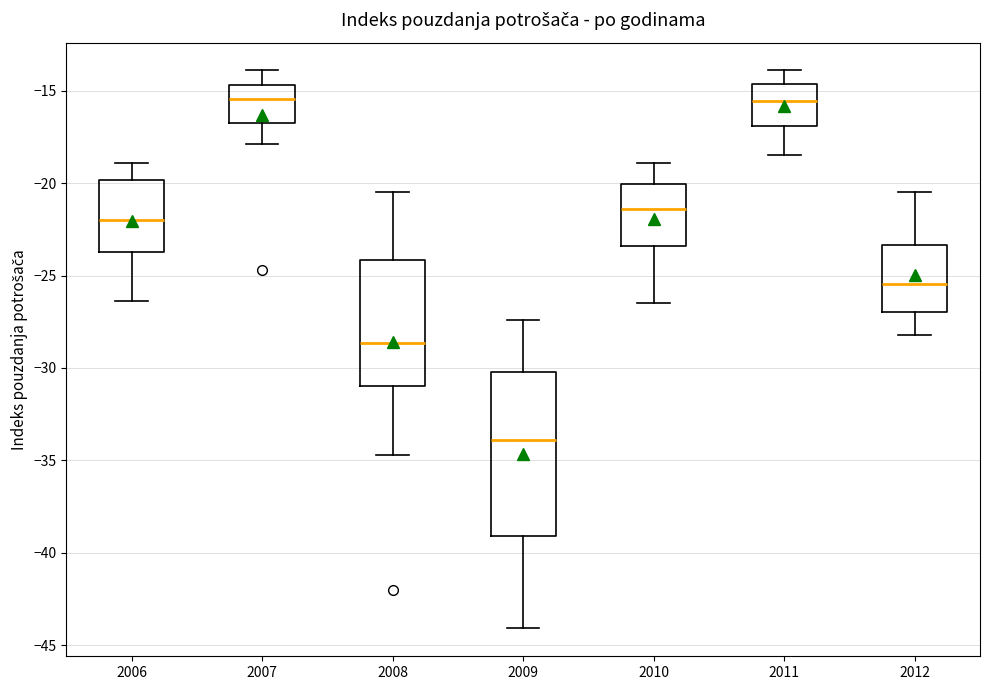

Reading left to right, transcribe this box plot: for each box, give where its median line is, the range the box spans, and where its two whiskers end, as read against the y-axis. The values are not printed on the chart, so give them approximately, as read against the axis.

2006: median -22.0, box -23.5 to -20.0, whiskers -26.5 to -19.0
2007: median -15.5, box -16.5 to -14.5, whiskers -18.0 to -14.0
2008: median -28.5, box -31.0 to -24.0, whiskers -34.5 to -20.5
2009: median -34.0, box -39.0 to -30.0, whiskers -44.0 to -27.5
2010: median -21.5, box -23.5 to -20.0, whiskers -26.5 to -19.0
2011: median -15.5, box -17.0 to -14.5, whiskers -18.5 to -14.0
2012: median -25.5, box -27.0 to -23.5, whiskers -28.0 to -20.5